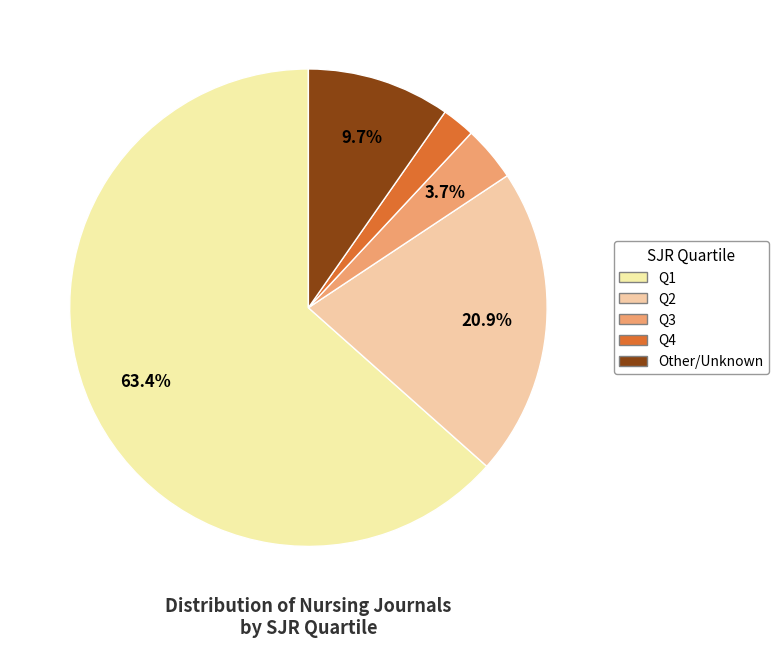

What percentage is the Q3 slice, to the nearest percent?

4%